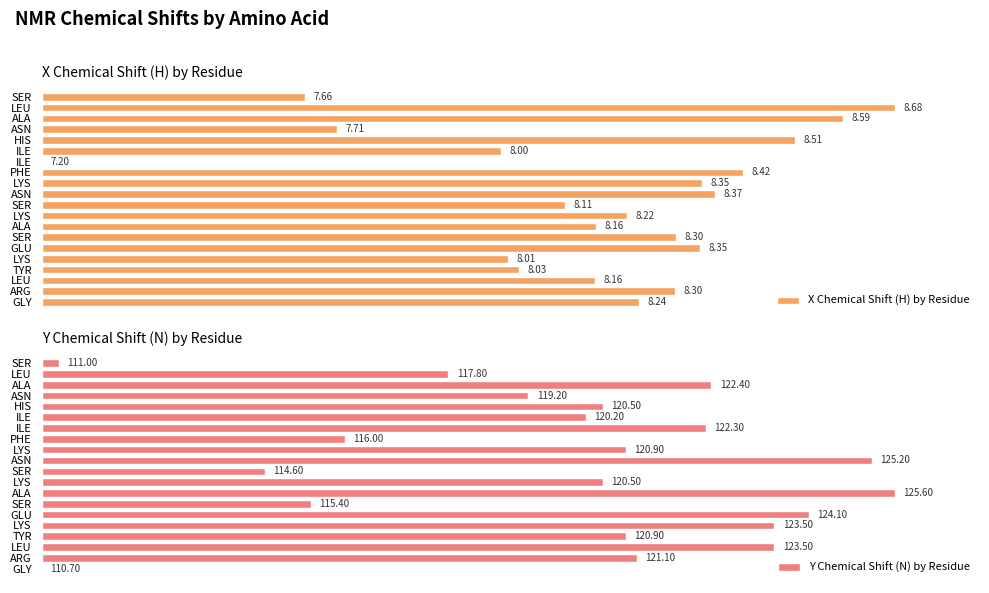

True or false: Y Chemical Shift (N) by Residue has a value of 131.9 at ILE.

False